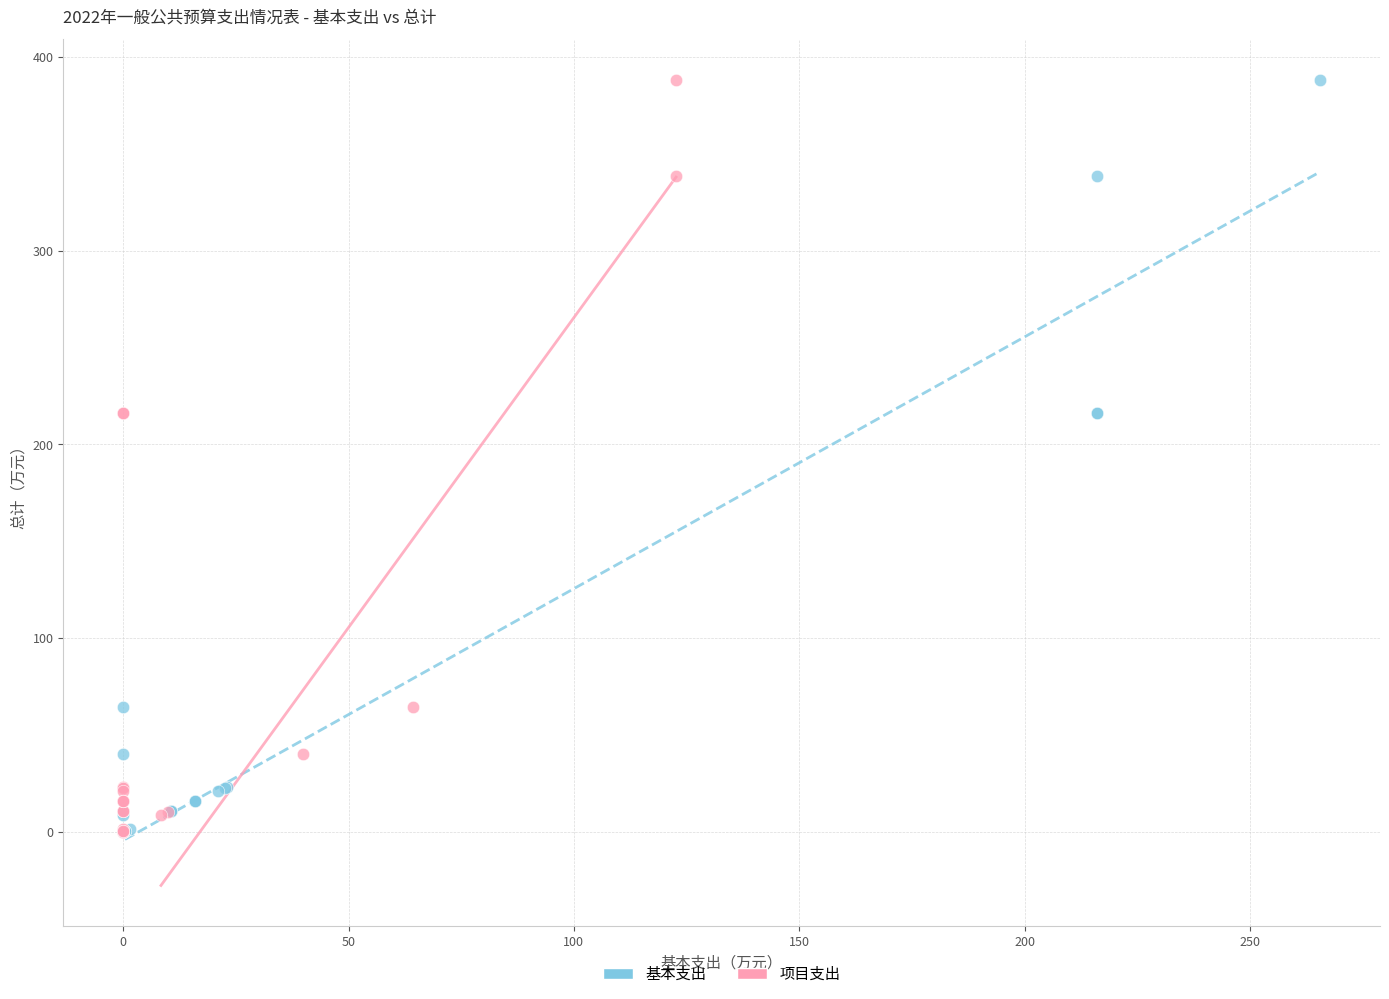

What are all the series names shown in the legend?

基本支出, 项目支出